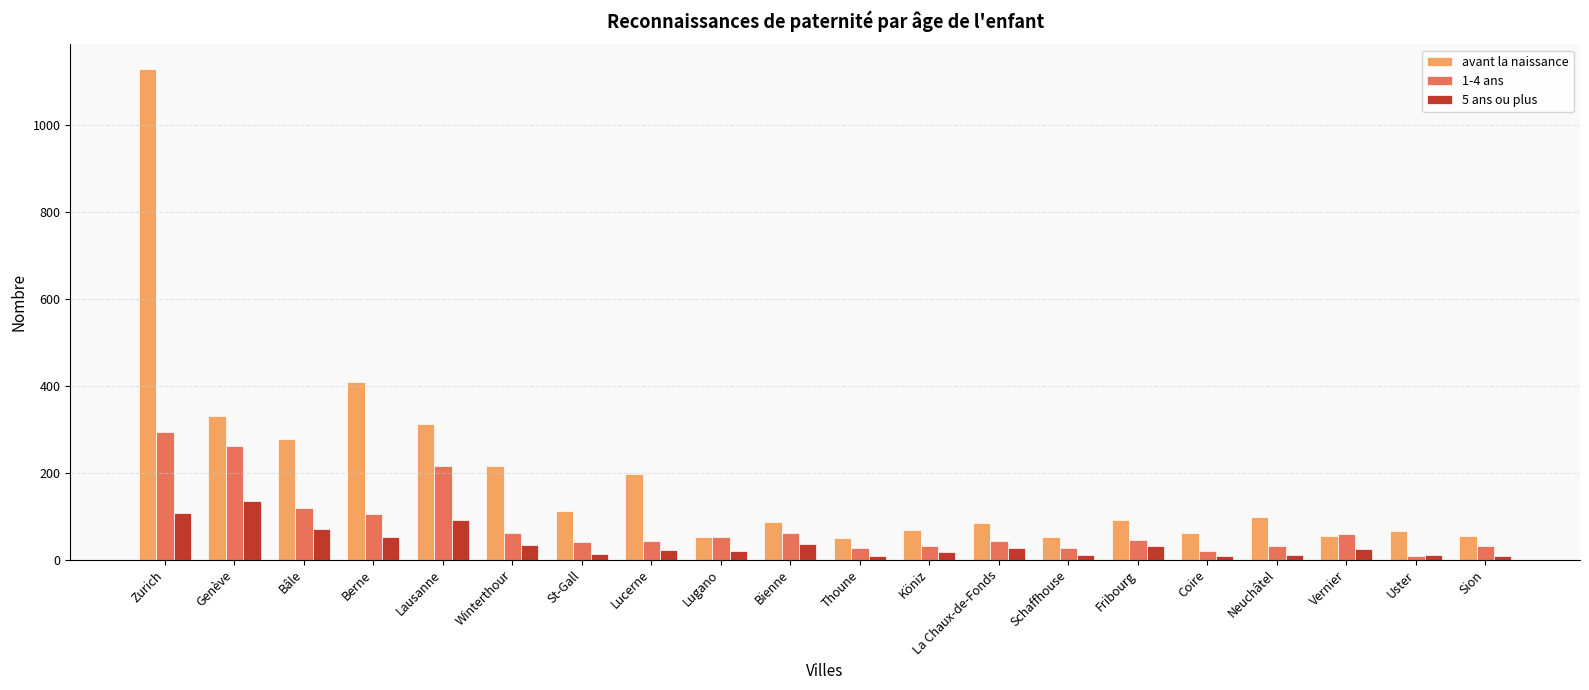

How many groups of bars are there?

20